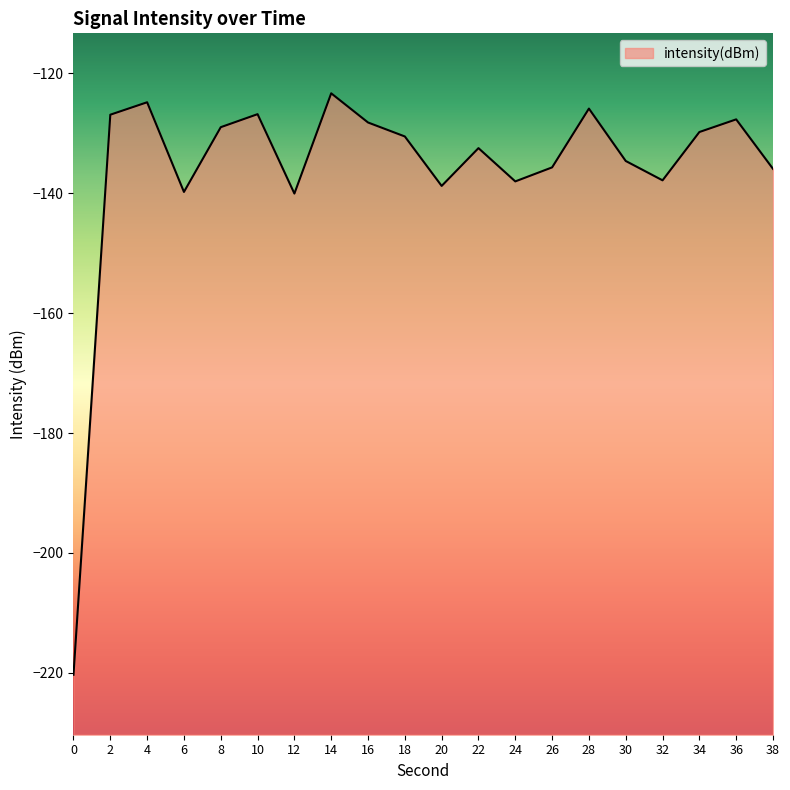

Reading left to right, transcribe all the data shown in this chart.

0=-220.3	2=-126.9	4=-124.9	6=-139.8	8=-129.0	10=-126.8	12=-140.1	14=-123.4	16=-128.2	18=-130.6	20=-138.8	22=-132.5	24=-138.1	26=-135.7	28=-125.9	30=-134.7	32=-137.9	34=-129.8	36=-127.7	38=-136.0